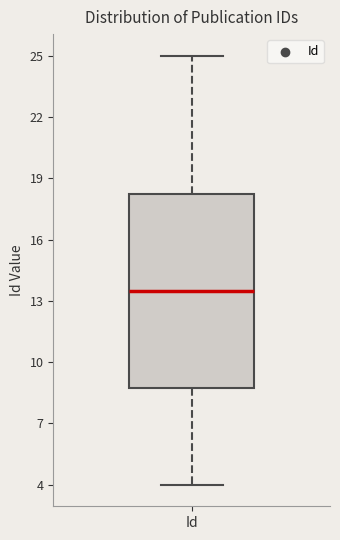

Transcribe this box plot: give where the median line is, the range the box spans, and where the two whiskers end, as read against the y-axis. The values are not printed on the chart, so give them approximately, as read against the axis.

median 13.5, box 9.0 to 18.5, whiskers 4.0 to 25.0